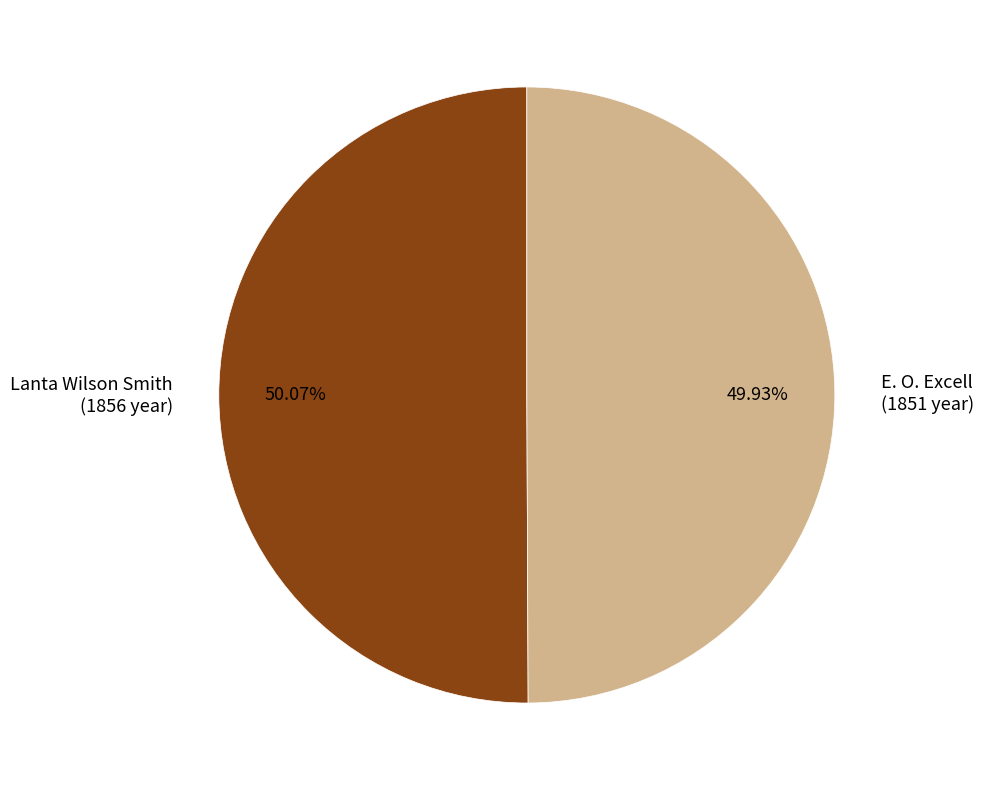

Count the number of slices in the pie.

2